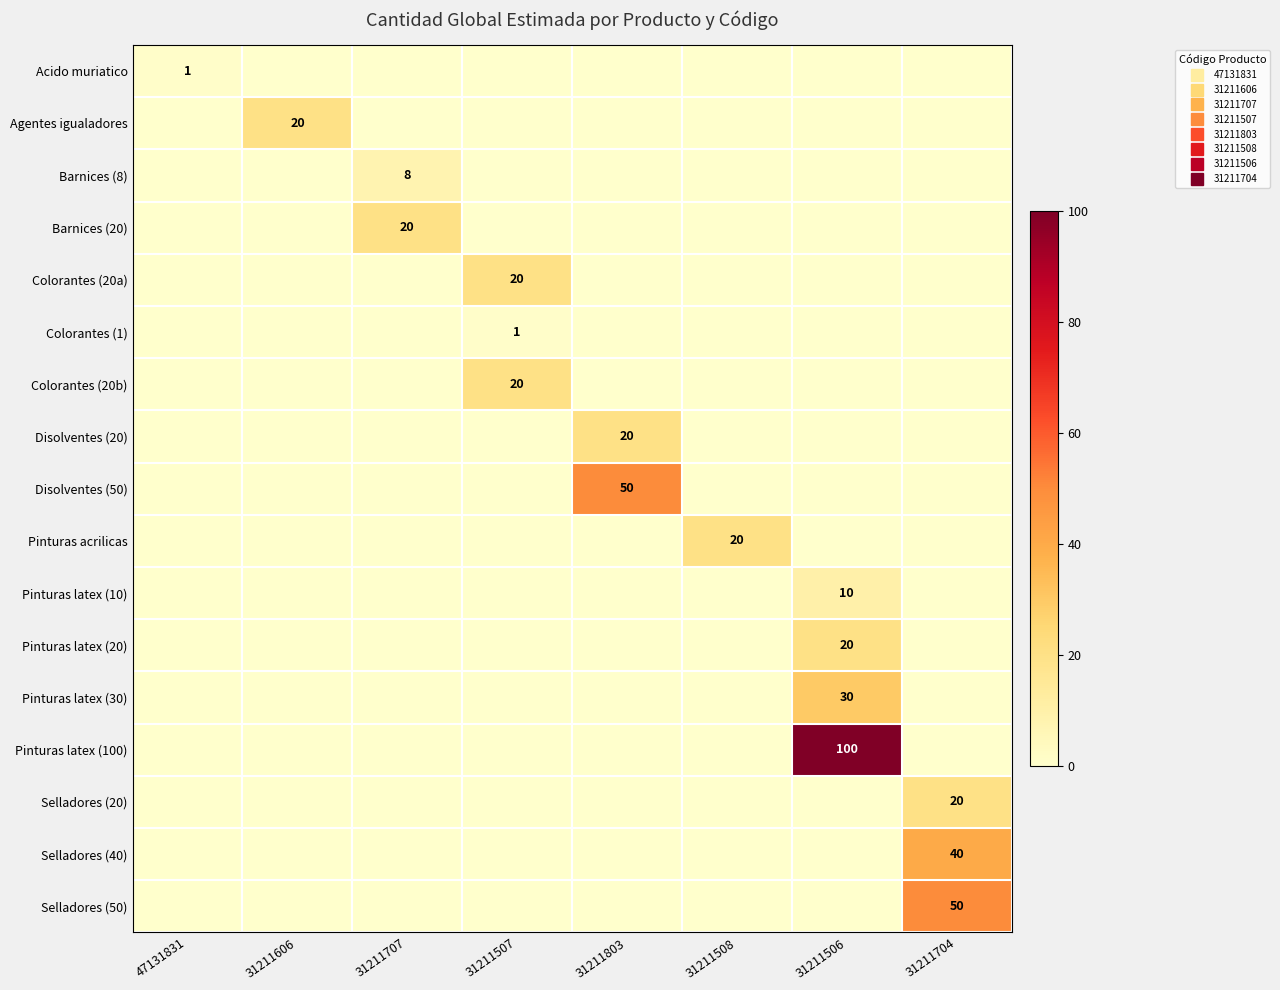

Which series changed the most between 47131831 and 31211803?

Disolventes (50)